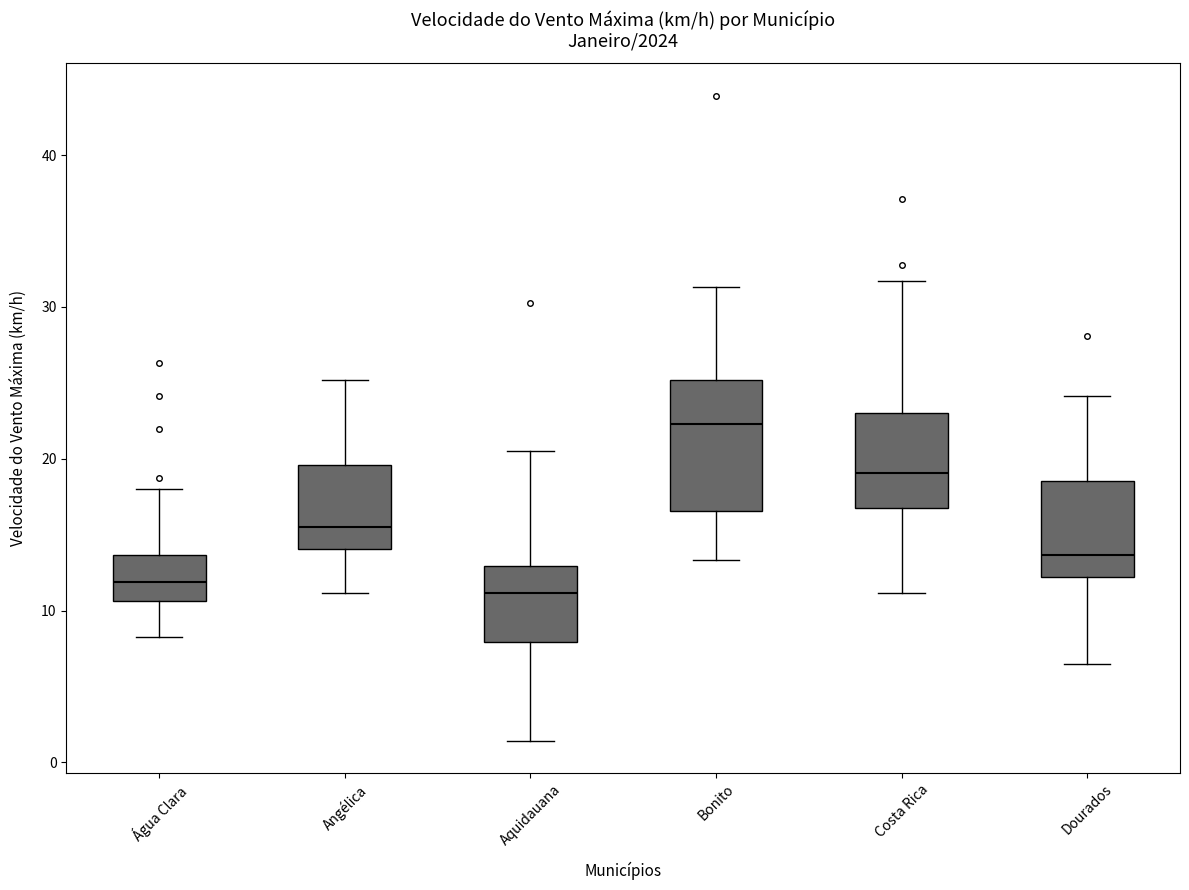

Reading left to right, transcribe this box plot: for each box, give where its median line is, the range the box spans, and where its two whiskers end, as read against the y-axis. The values are not printed on the chart, so give them approximately, as read against the axis.

Água Clara: median 12, box 11 to 14, whiskers 8 to 18
Angélica: median 15, box 14 to 20, whiskers 11 to 25
Aquidauana: median 11, box 8 to 13, whiskers 1 to 21
Bonito: median 22, box 17 to 25, whiskers 13 to 31
Costa Rica: median 19, box 17 to 23, whiskers 11 to 32
Dourados: median 14, box 12 to 19, whiskers 6 to 24